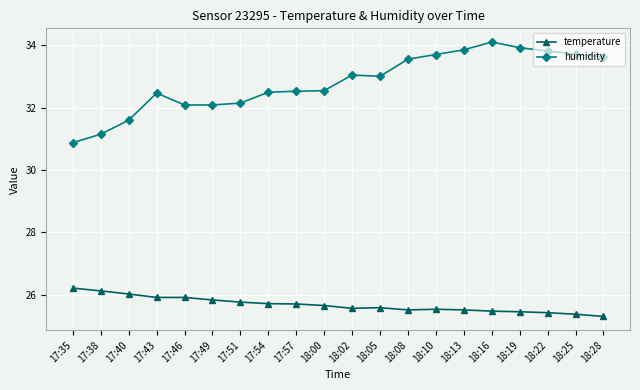

How many data points does each series have?

20